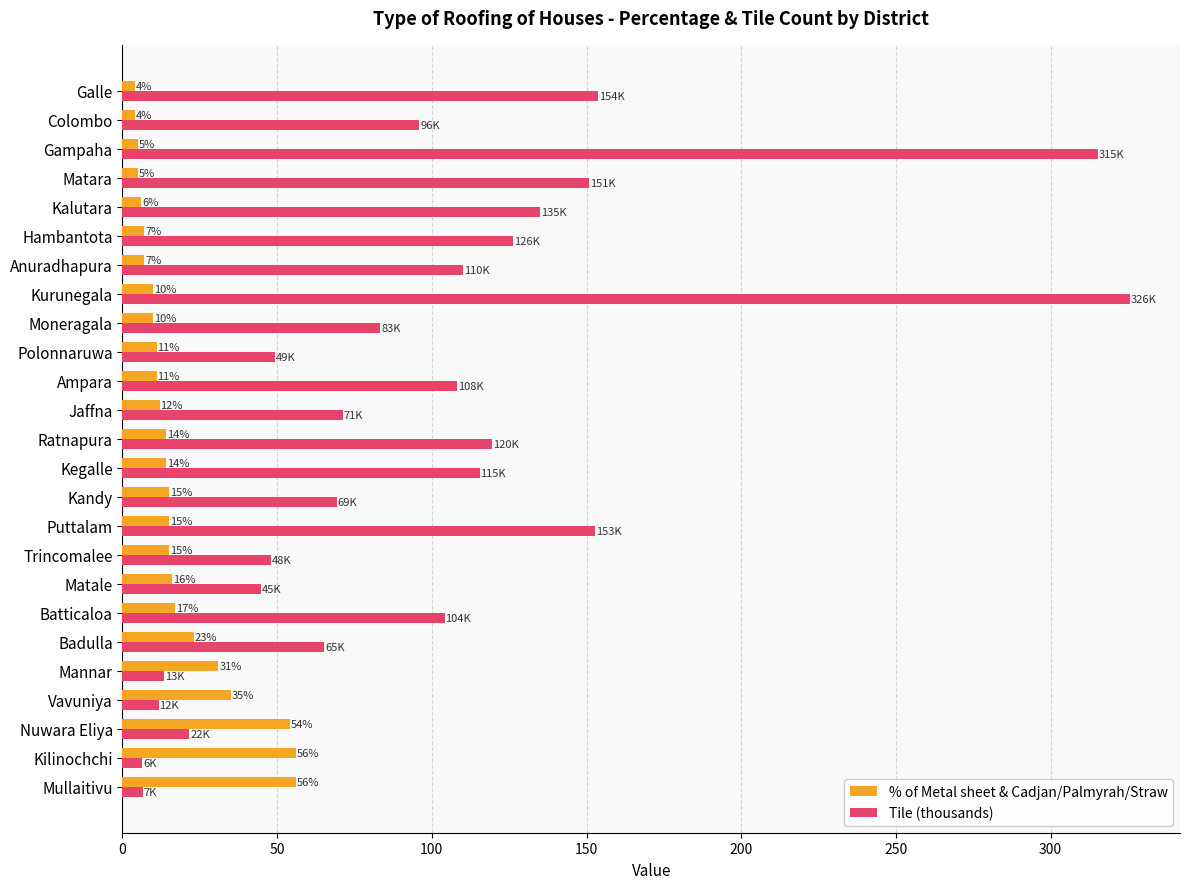

Rank the series by their maximum value, from lowest to highest.

% of Metal sheet & Cadjan/Palmyrah/Straw, Tile (thousands)